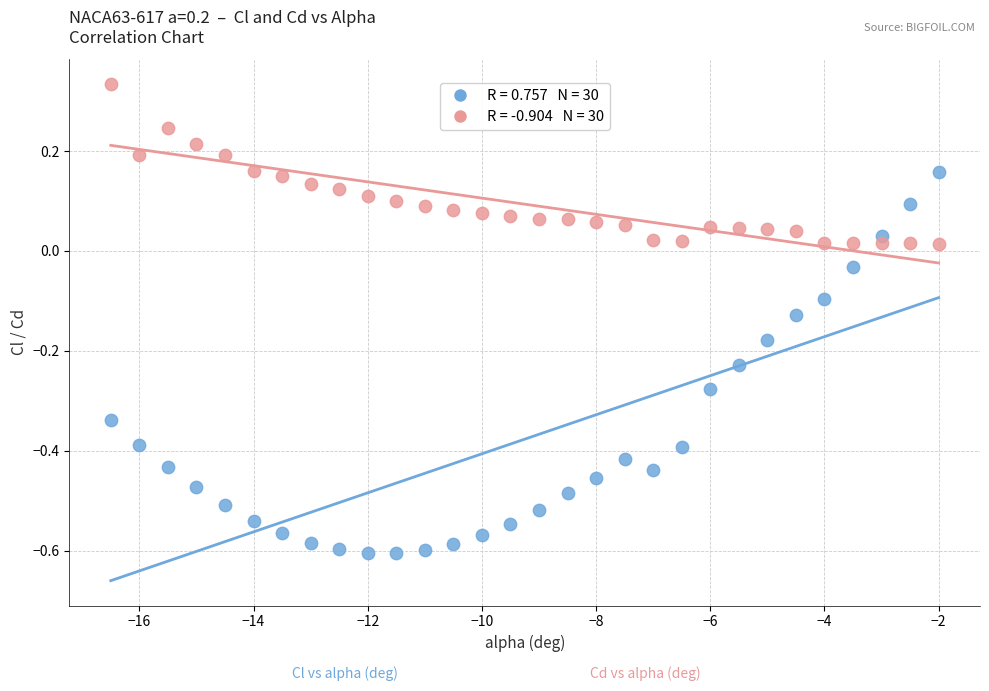

Across all data points, what is the range of X values (max minus min)?

14.5